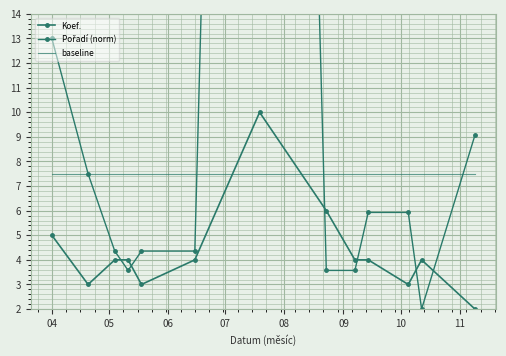

The baseline series shows 11.3 at 10. True or false?

False